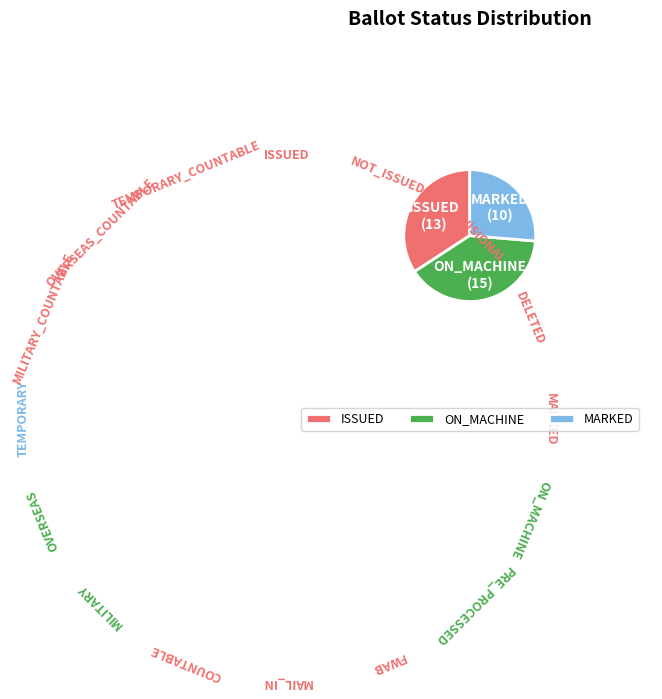

Approximately how many times larger is the value at ON_MACHINE compared to ISSUED?

1.2